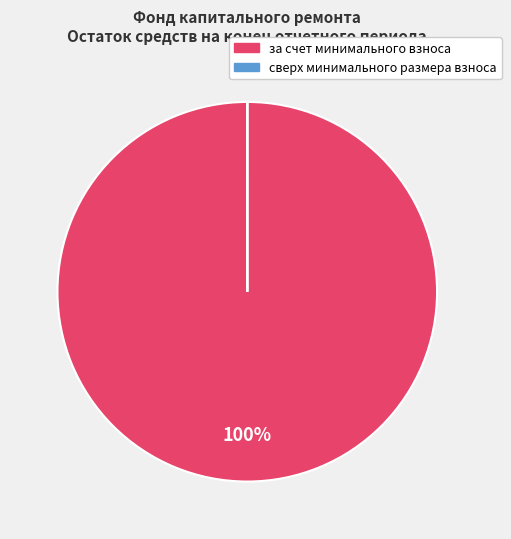

What is the largest slice in the pie chart?

за счет минимального взноса